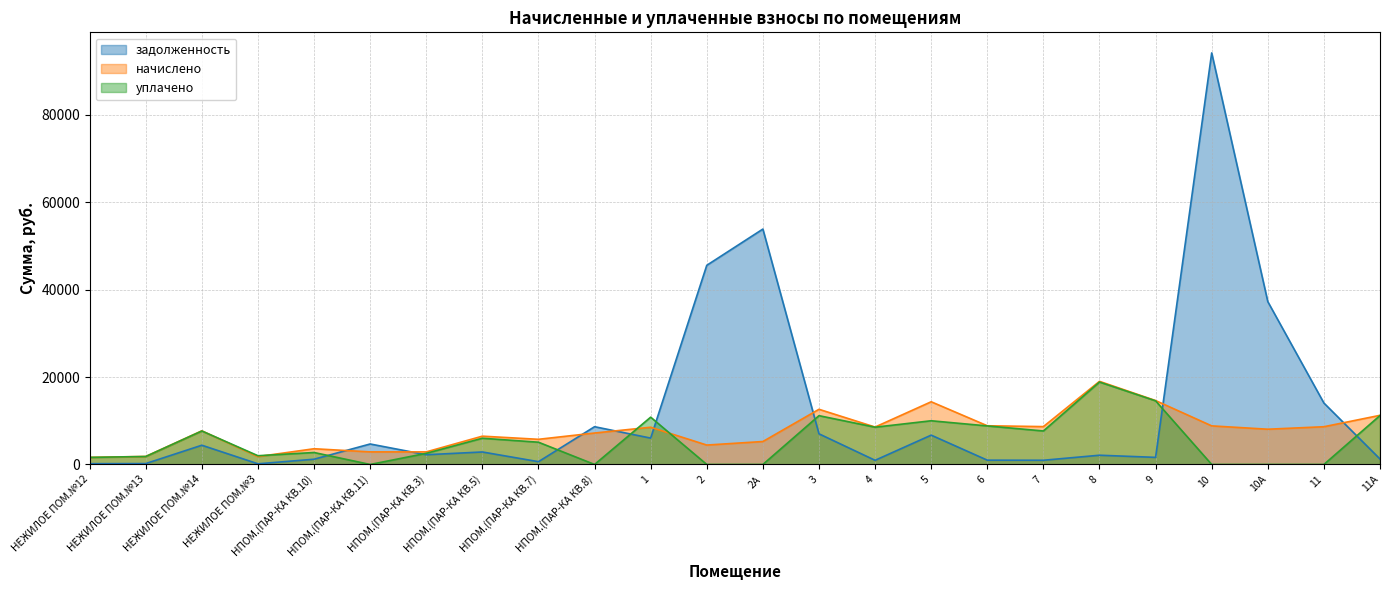

Rank the series by their average value, from highest to lowest.

задолженность, начислено, уплачено